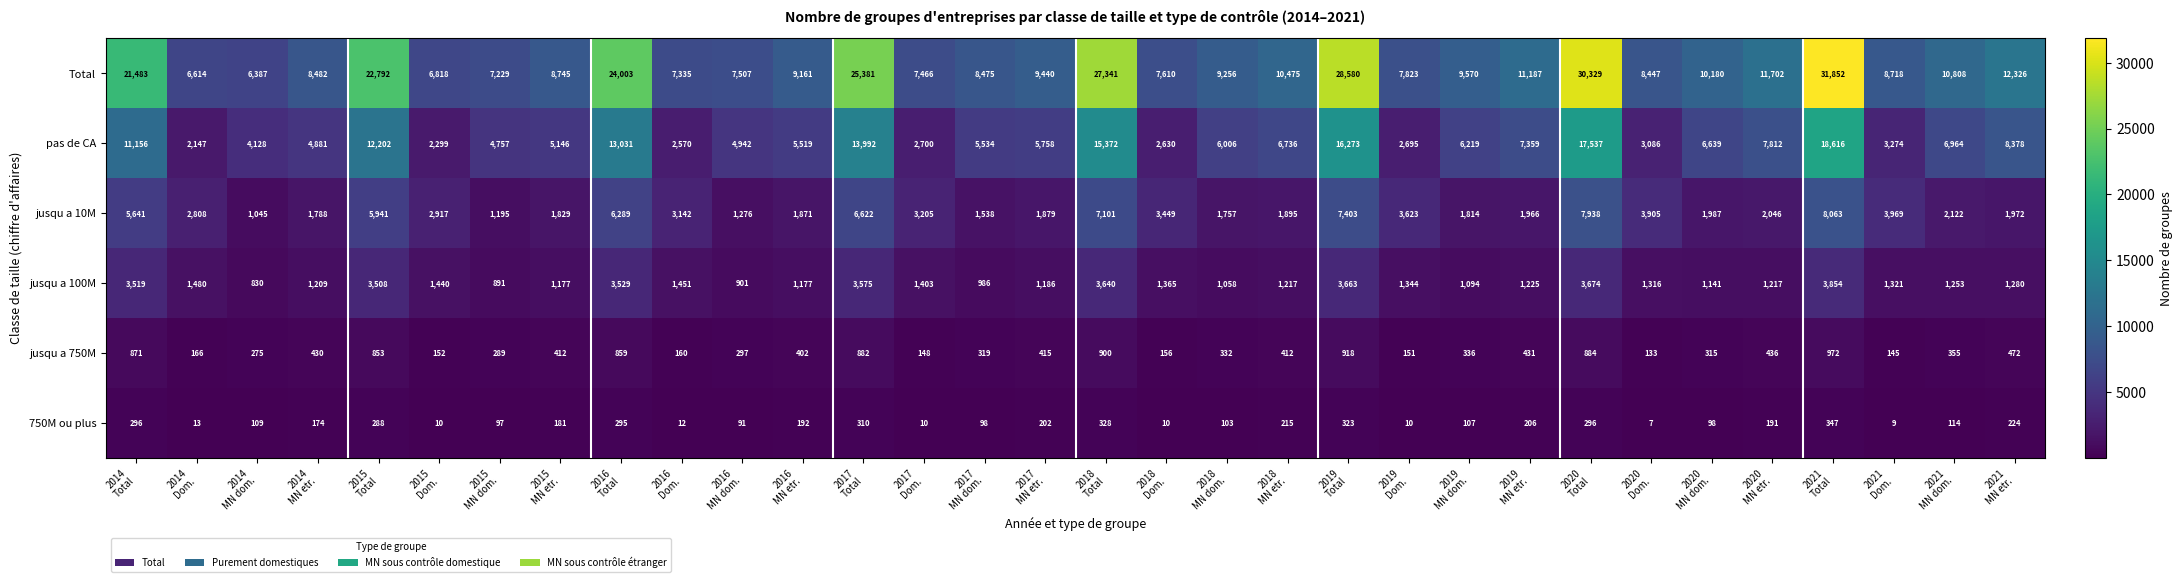

Rank the series by their maximum value, from highest to lowest.

Total, pas de CA, jusqu a 10M, jusqu a 100M, jusqu a 750M, 750M ou plus